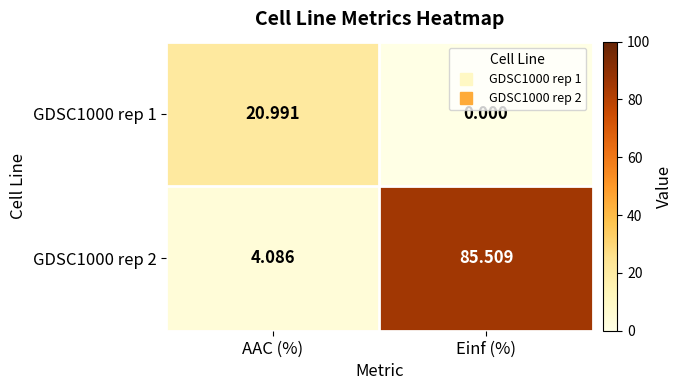

How many series are shown in this chart?

2